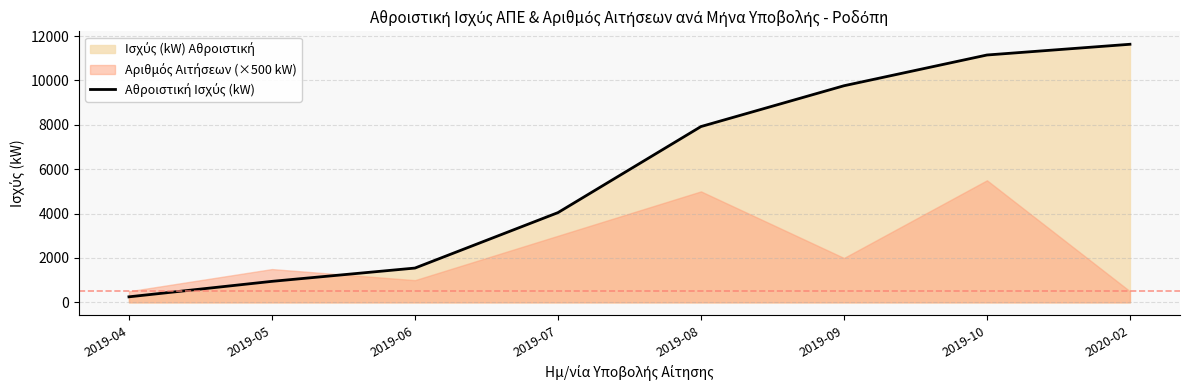

What is the ratio of the value at 2019-08 to the value at 2020-02?

0.7